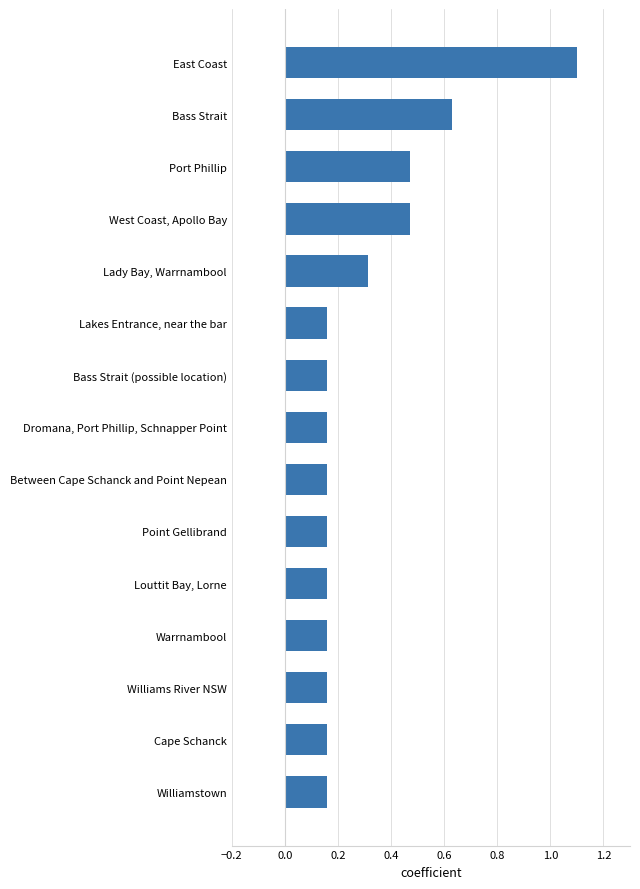

The chart shows a value of 1.1 at East Coast. True or false?

True